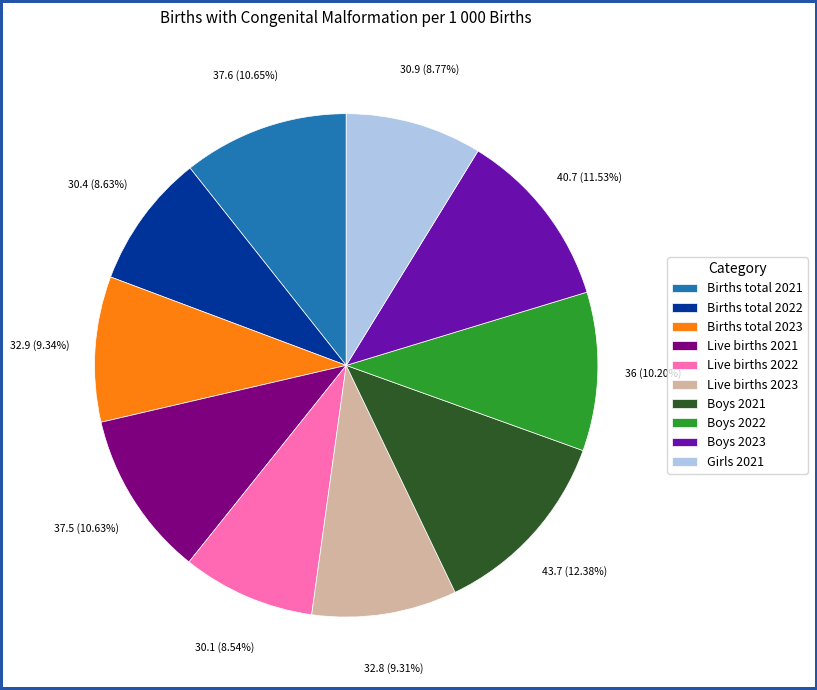

Which slice is the largest?

Boys 2021